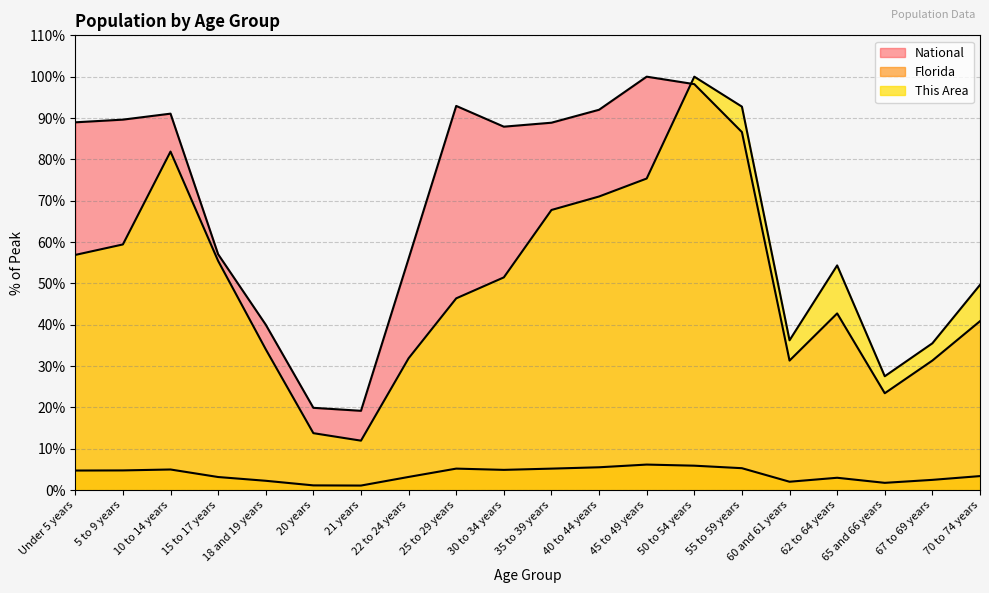

Which category has the lowest value in the Florida series?

21 years